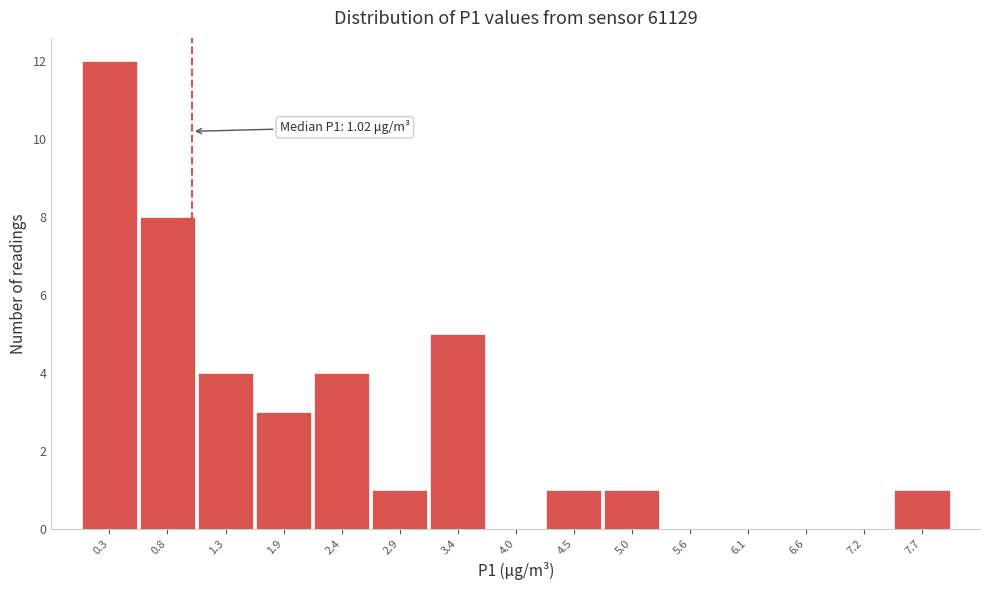

Which range on the x-axis has the tallest bar?

0.00 to 0.53